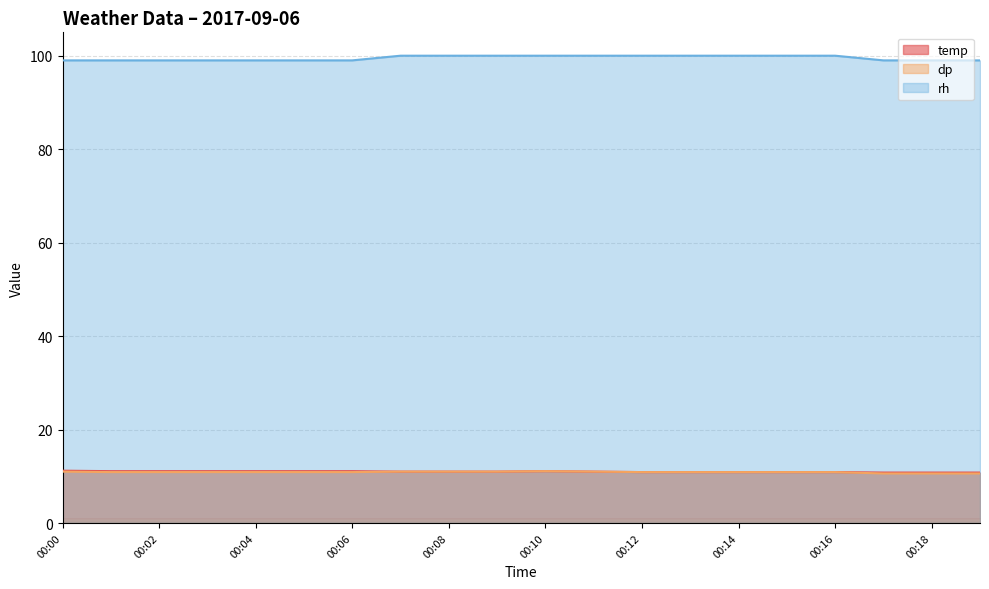

Is the value of rh at 00:12 greater than the value of temp at 00:00?

Yes